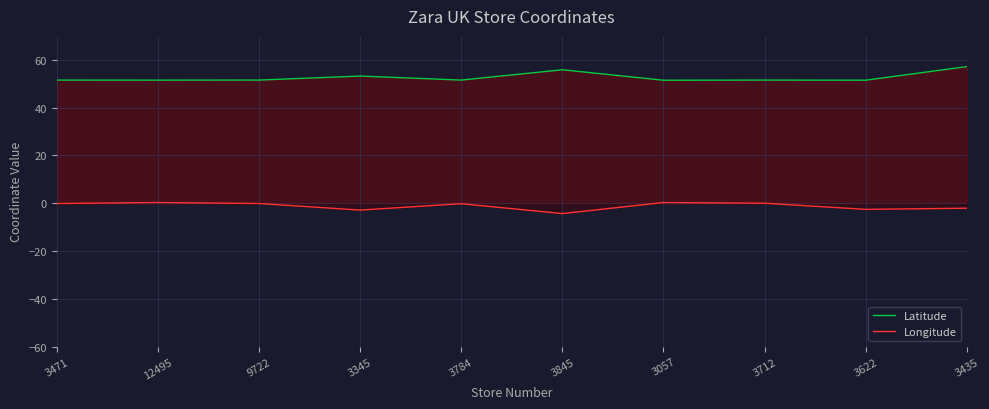

What is the approximate value of Longitude at 3784?

-0.2